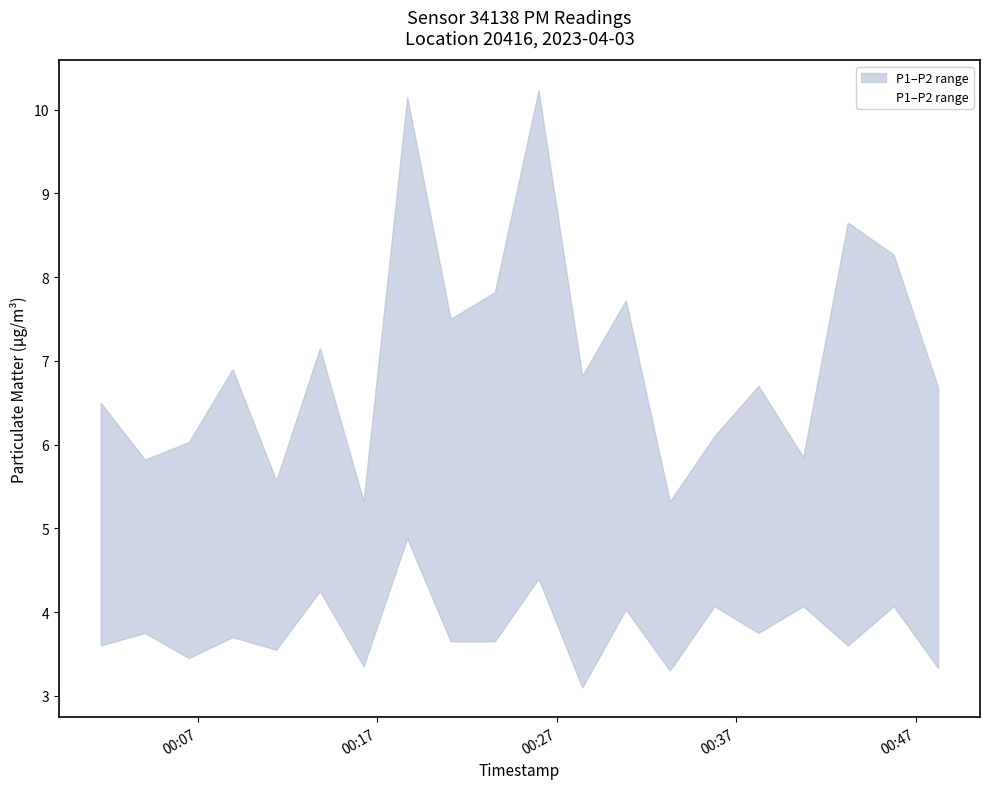

Count the number of categories in the chart.

20